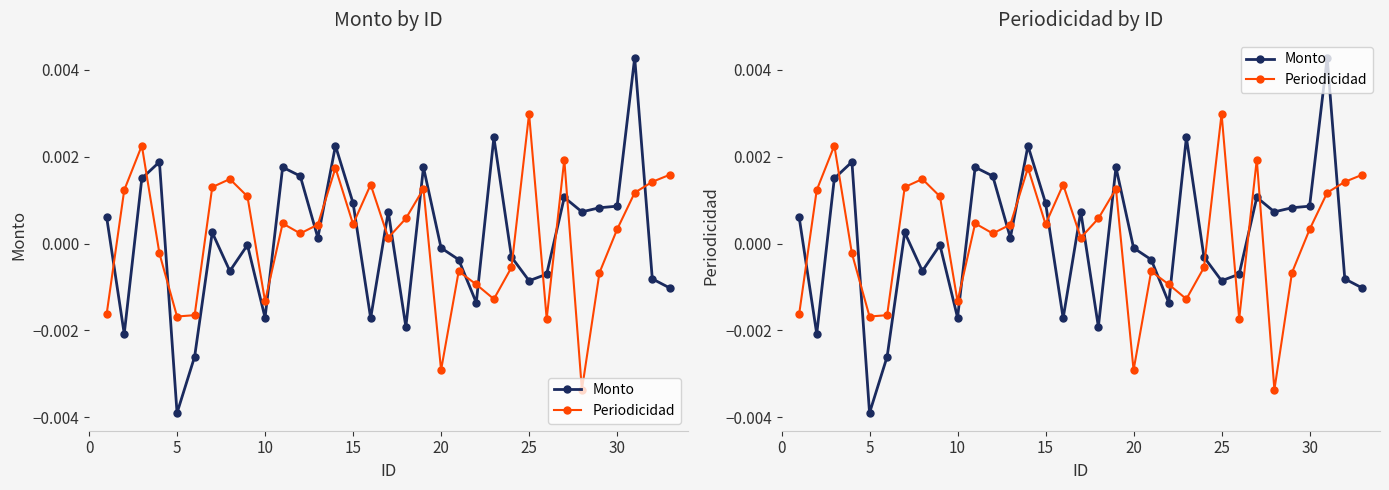

How many negative values does the Periodicidad series have?

13